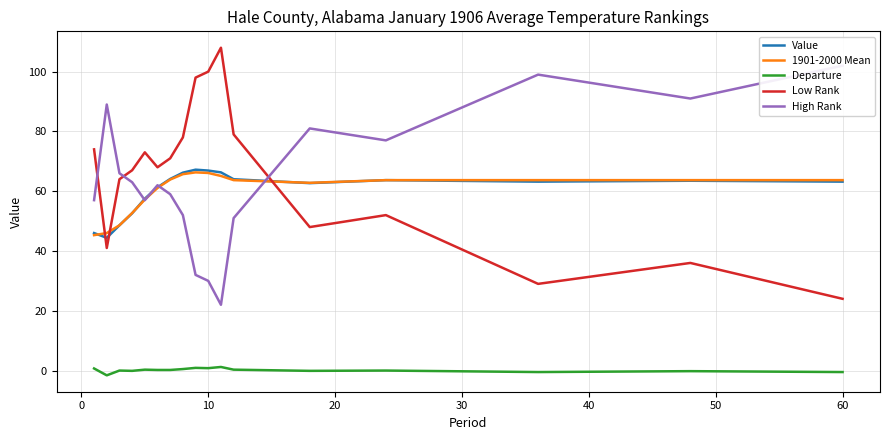

What is the highest value of the Low Rank series?

108.0